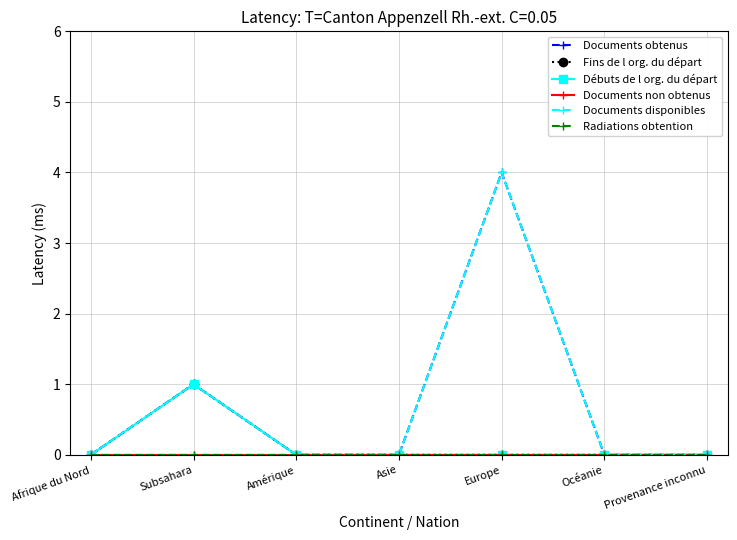

What is the approximate value of Documents obtenus at Subsahara?

1